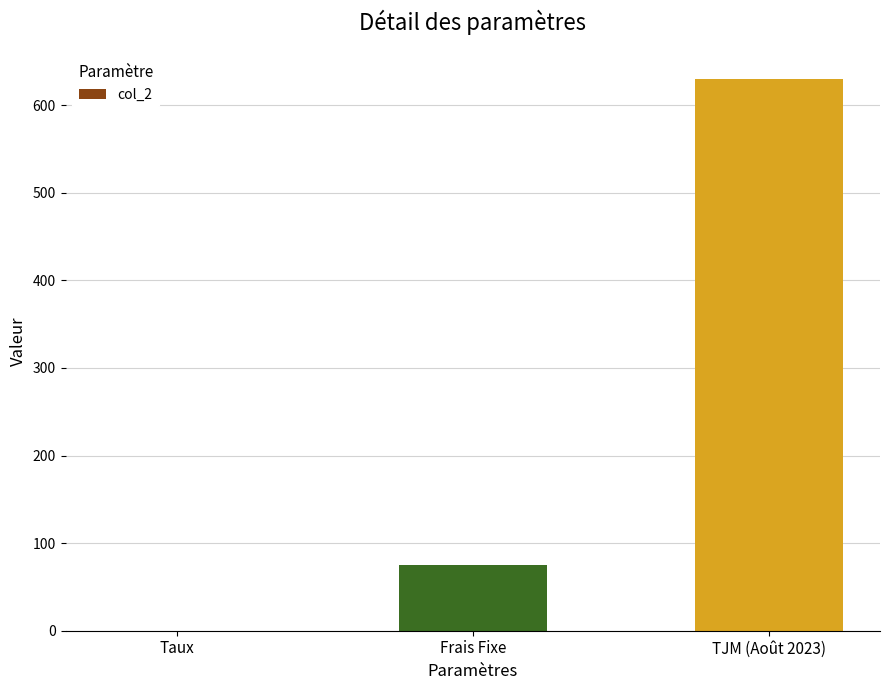

Which category has the highest value across all series?

TJM (Août 2023)